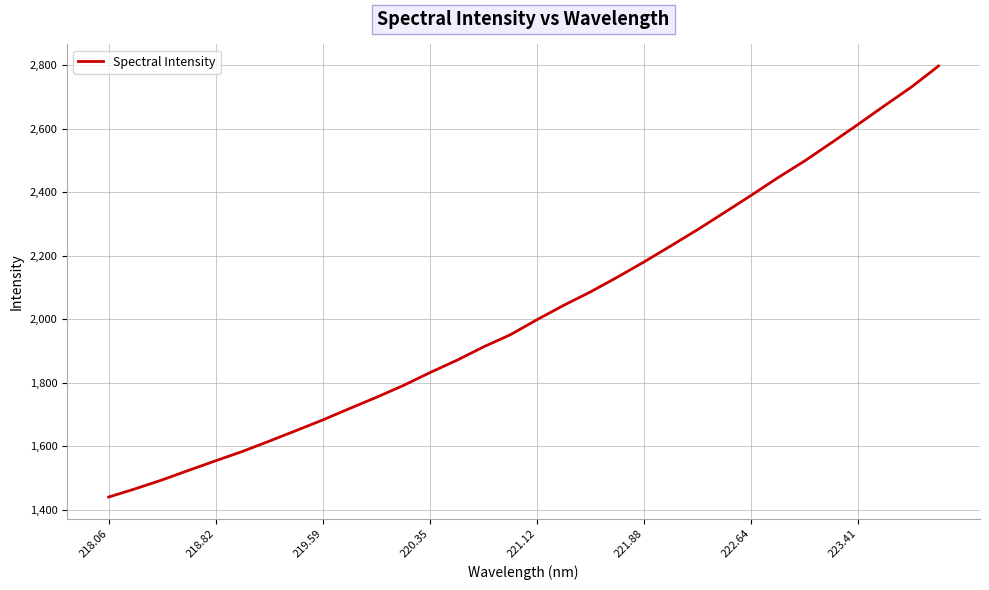

True or false: there are more than 2 points higher than both neighbors.

False